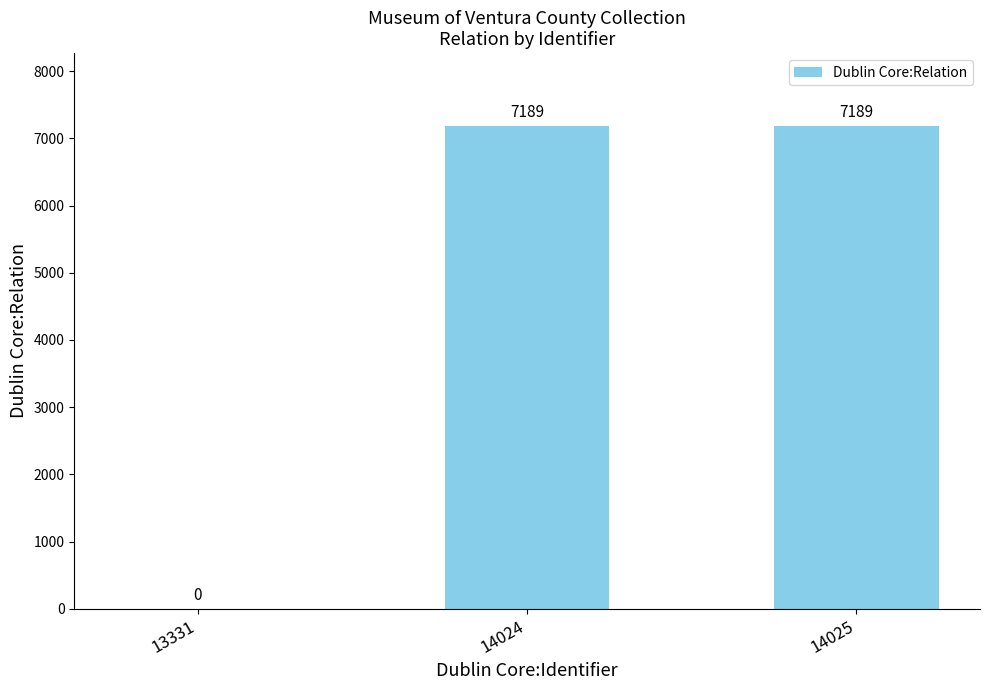

What is the maximum value shown in the chart?

7189